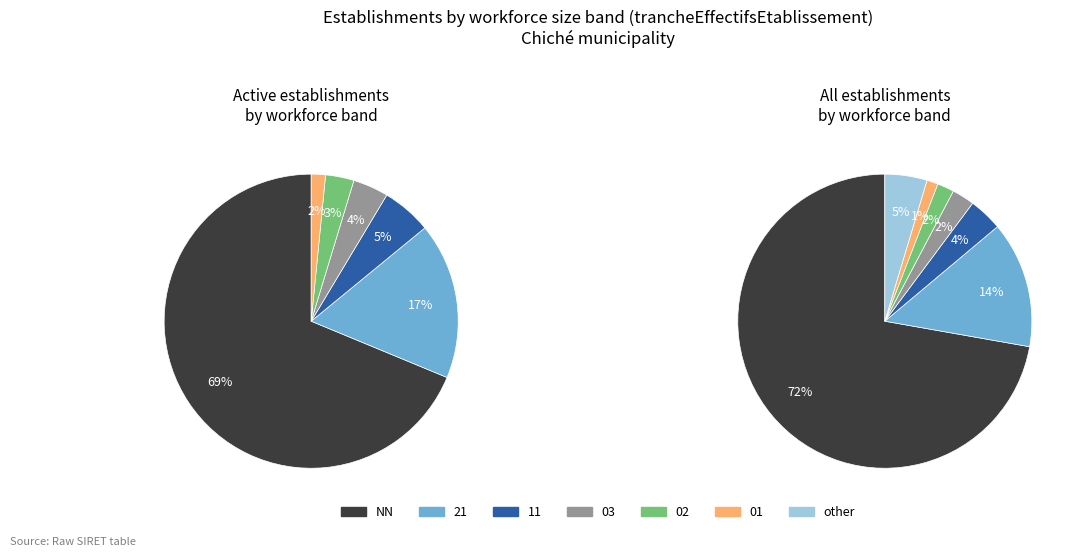

To the nearest percent, what is the difference between the largest and smallest slice percentages?

71%